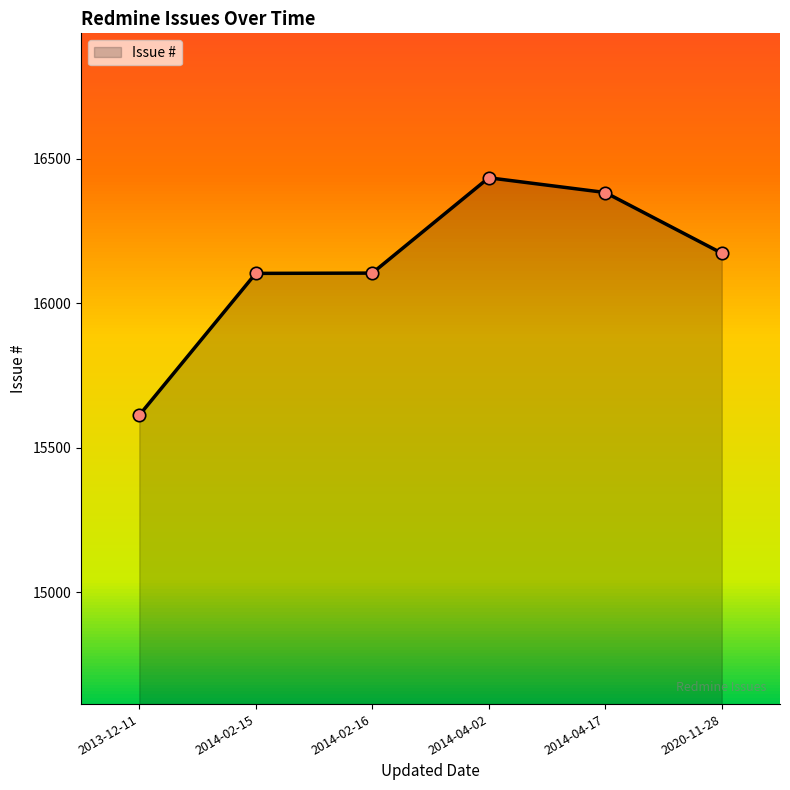

What is the change in value from 2014-04-02 to 2020-11-28?

-261